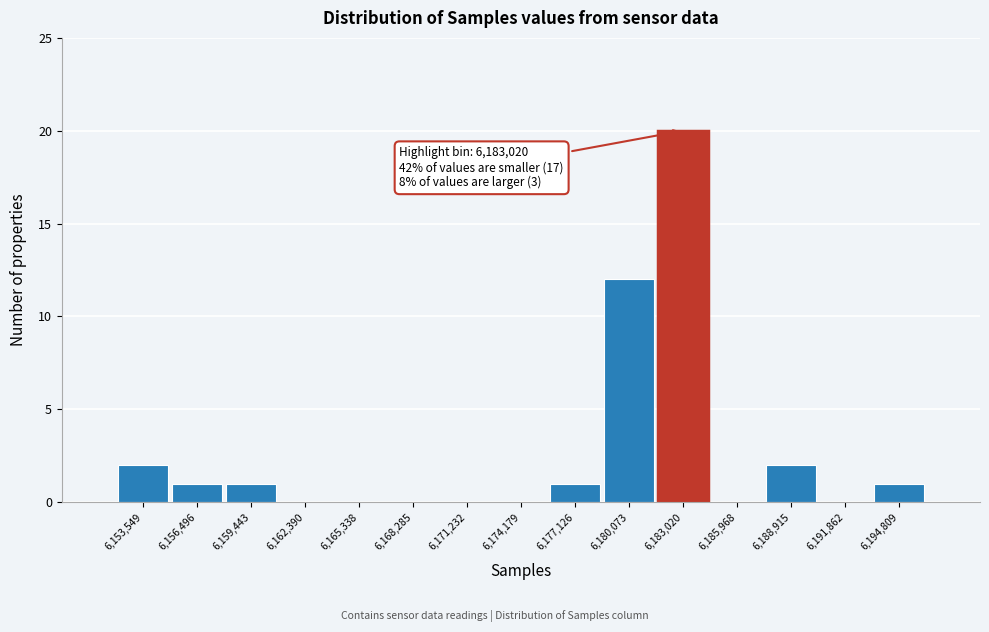

Over which range of the x-axis is the bar tallest?

6181500 to 6184500